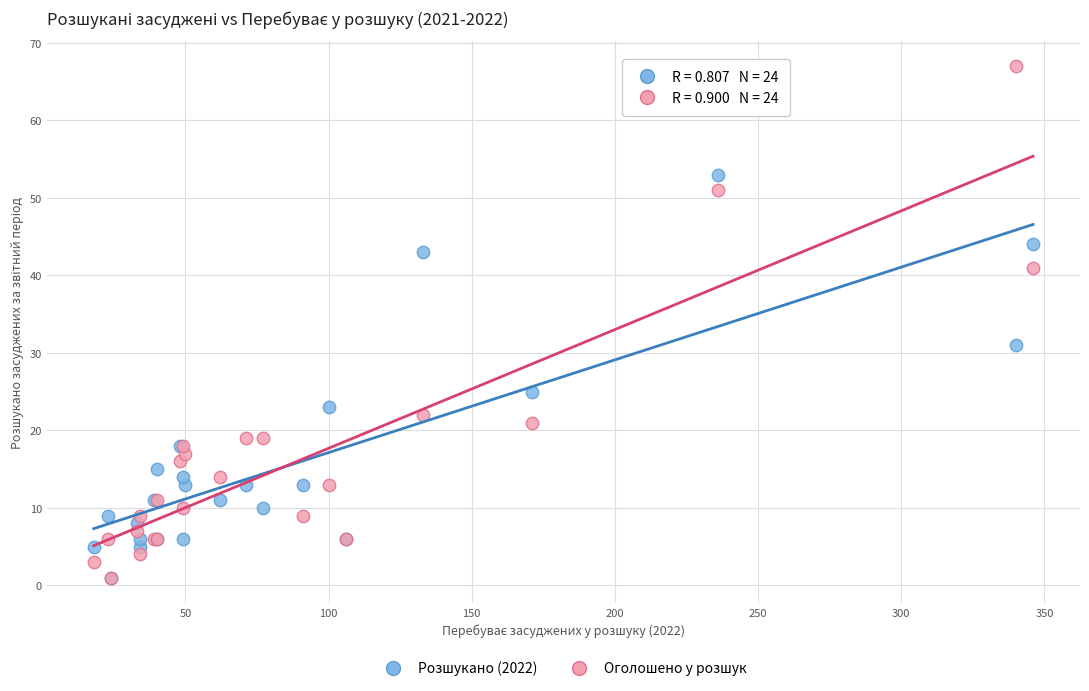

Across all series, what Y value is closest to 34?

31